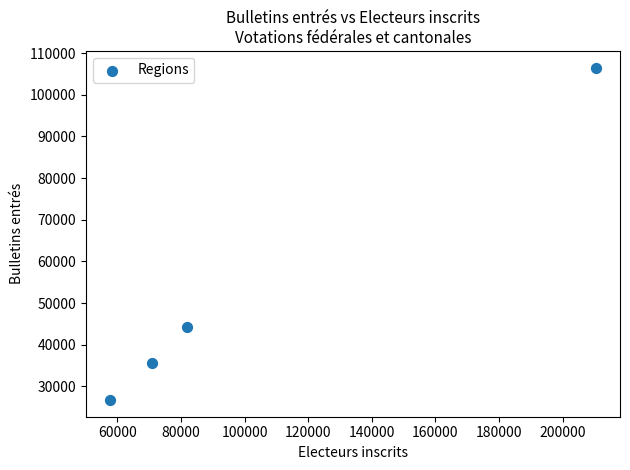

What Y value in the scatter plot is closest to 66606?

44223